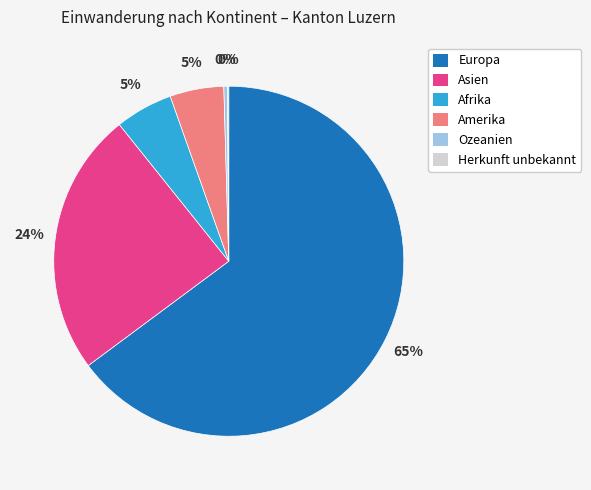

To the nearest percent, what portion does Amerika represent?

5%